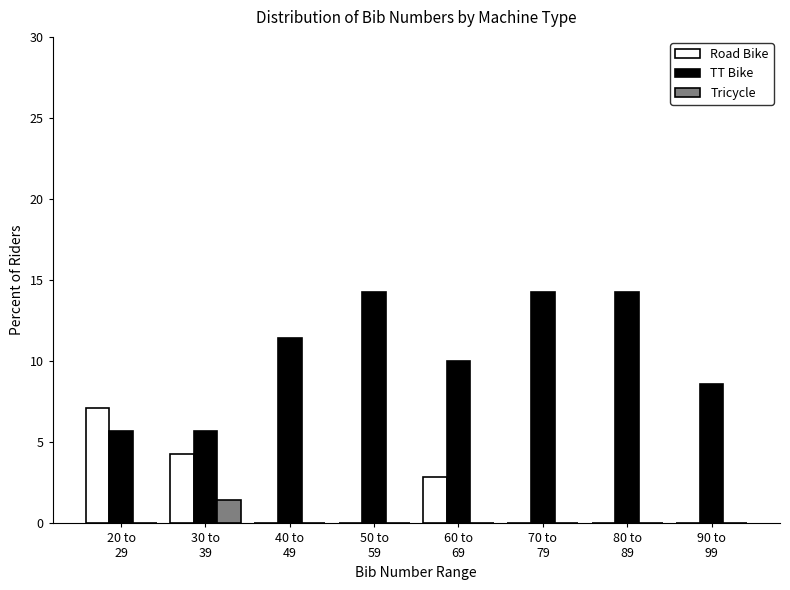

Which series has the largest total across all categories?

TT Bike